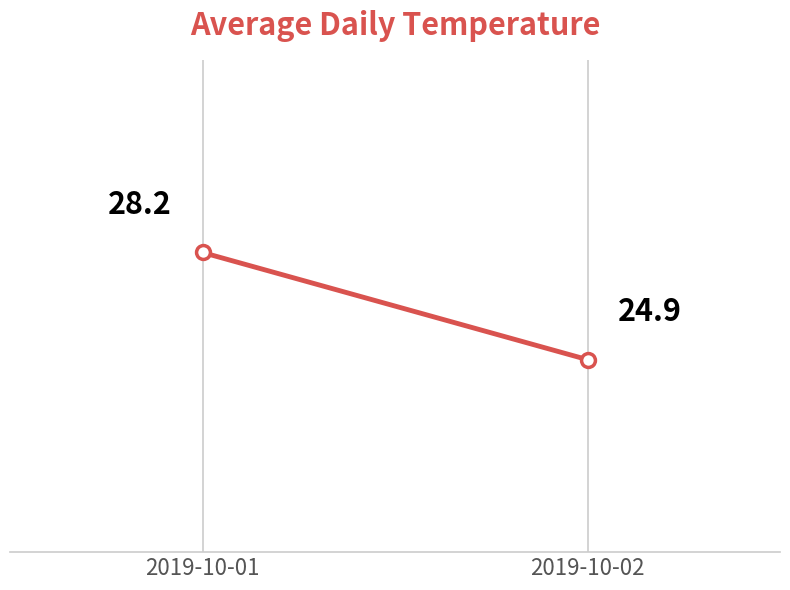

What is the difference between the values at 2019-10-02 and 2019-10-01?

3.3